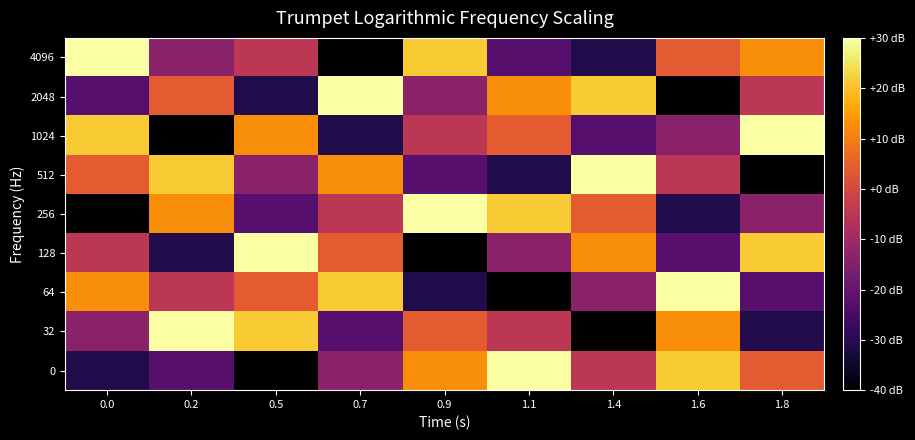

What is the minimum value shown in the chart?

-40.0